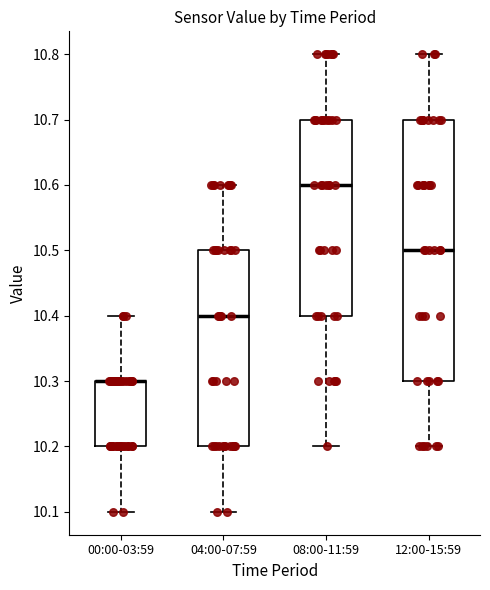

Reading left to right, read every box against the y-axis: the position of its median line, the range the box covers, and the ends of its whiskers. The values are not printed on the chart, so give them approximately, as read against the axis.

00:00-03:59: median 10.3 (drawn on the box's upper edge), box 10.2 to 10.3, whiskers 10.1 to 10.4
04:00-07:59: median 10.4, box 10.2 to 10.5, whiskers 10.1 to 10.6
08:00-11:59: median 10.6, box 10.4 to 10.7, whiskers 10.2 to 10.8
12:00-15:59: median 10.5, box 10.3 to 10.7, whiskers 10.2 to 10.8